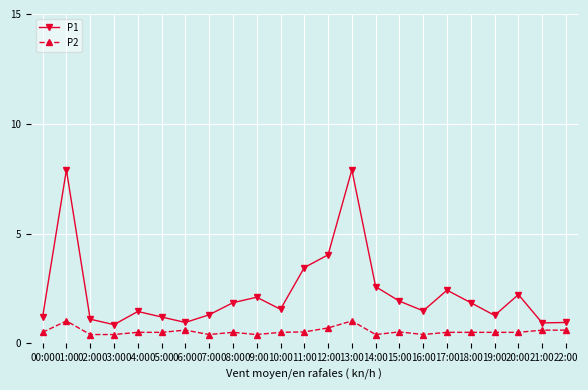

What is the label of the 12th point from the left?

11:00